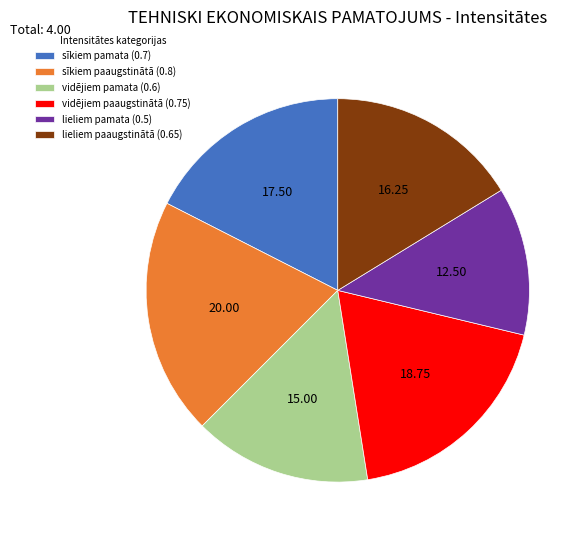

Is vidējiem pamata (0.6) the majority of the pie?

No